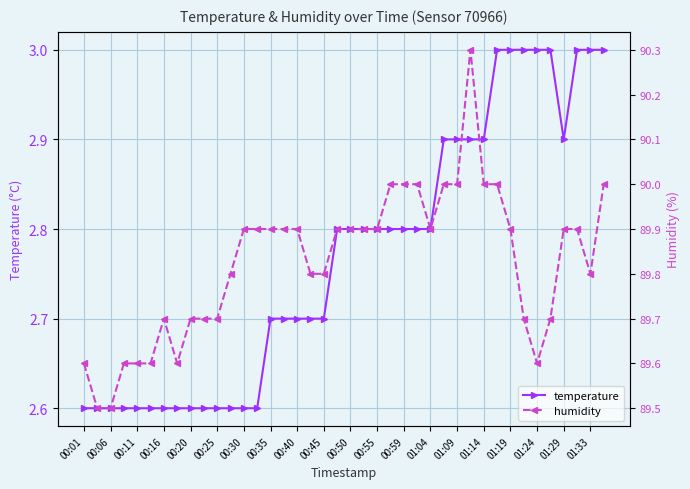

How many interior local valleys does the humidity series have?

4